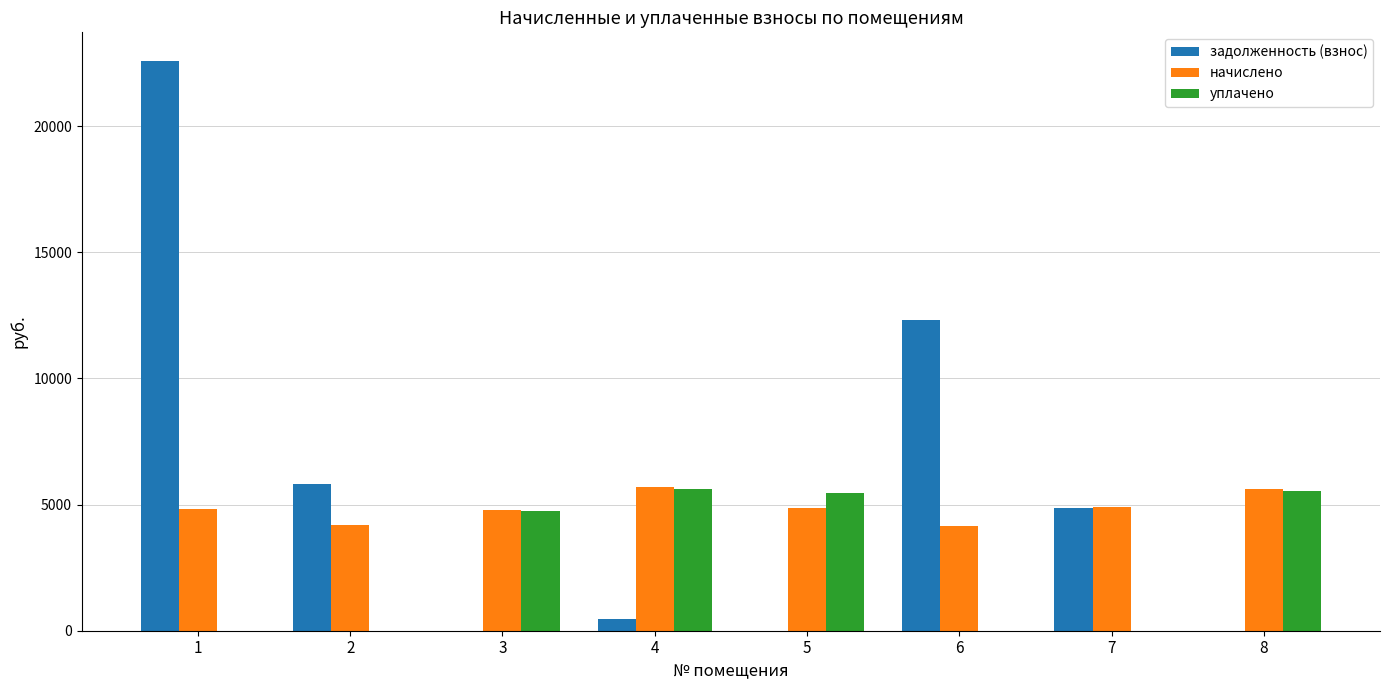

What is the sum of the уплачено values at 3 and 4?

10335.1